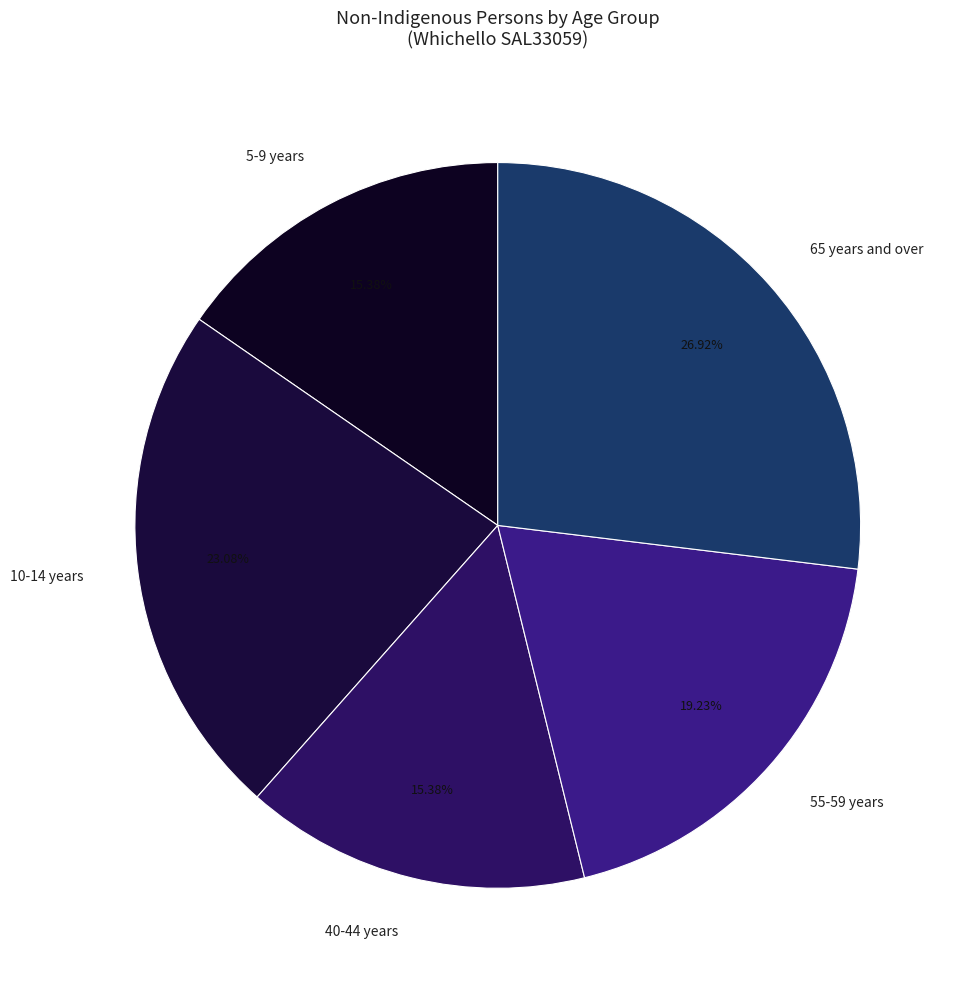

How many slices are in this pie chart?

5